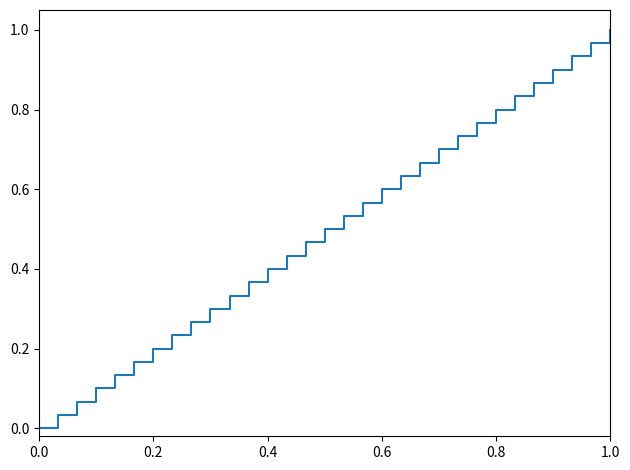

Reading right to left, what are all the values shown in this chart?

1.0	1.0	0.9	0.9	0.9	0.8	0.8	0.8	0.7	0.7	0.7	0.6	0.6	0.6	0.5	0.5	0.5	0.4	0.4	0.4	0.3	0.3	0.3	0.2	0.2	0.2	0.1	0.1	0.1	0.0	0.0